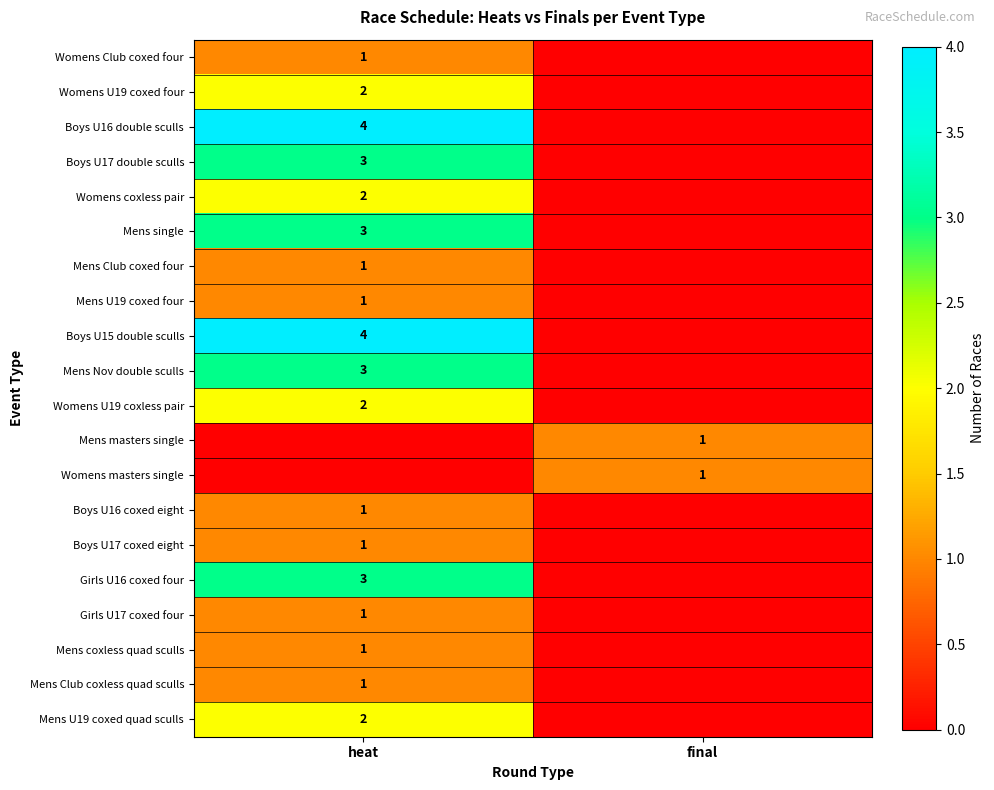

Is the value of Womens Club coxed four at heat greater than the value of Boys U15 double sculls at heat?

No